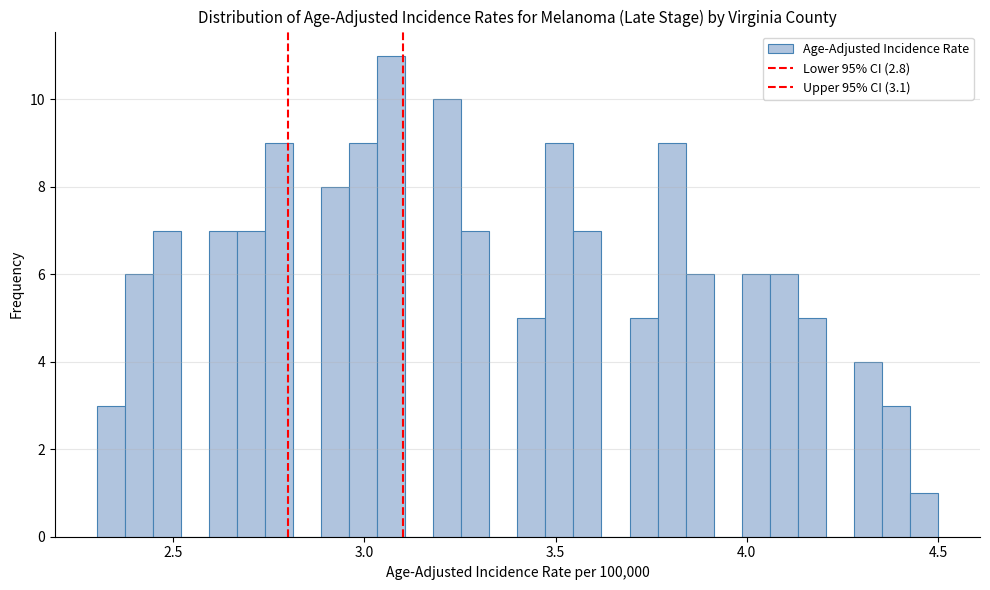

Around what value on the x-axis is the tallest bar? Give the approximate position of its centre, as read against the axis.

3.05